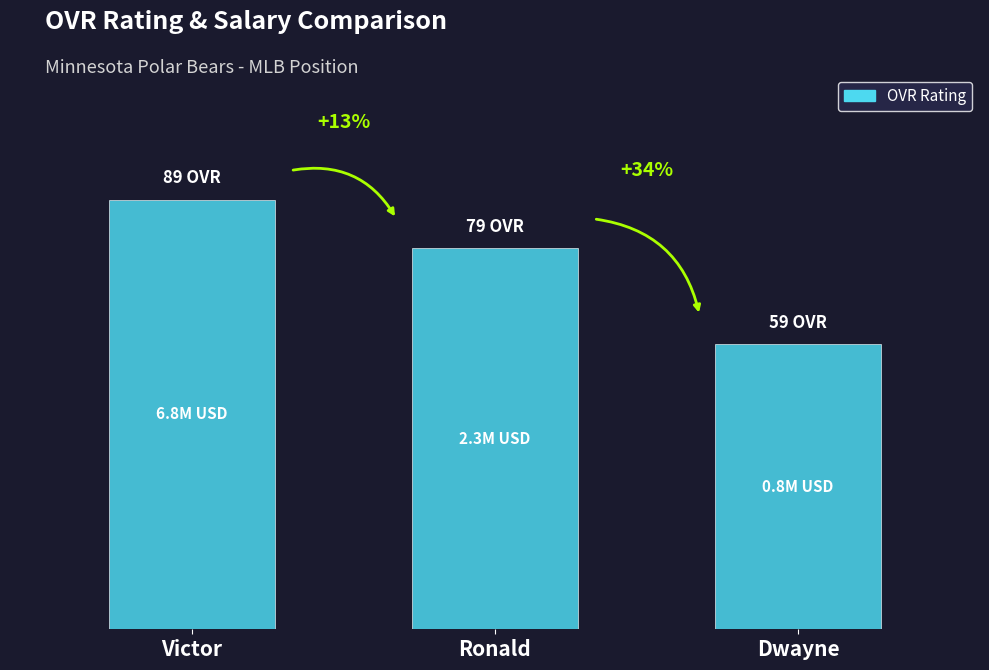

Reading right to left, what are all the values shown in this chart?

59	79	89